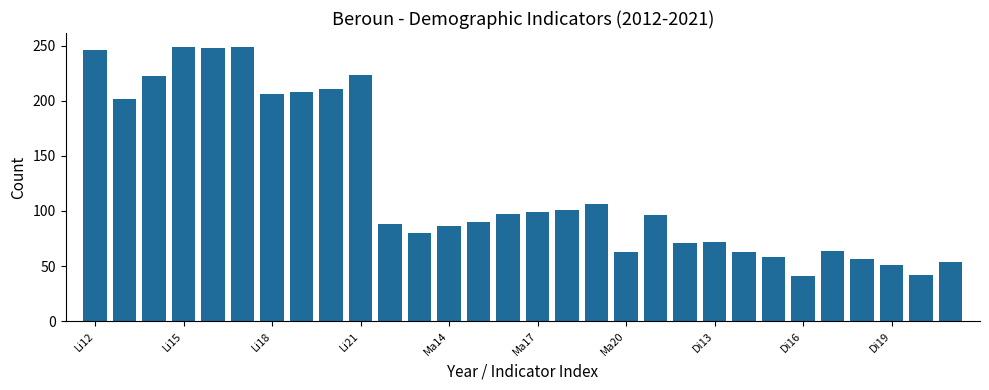

What is the average value?

125